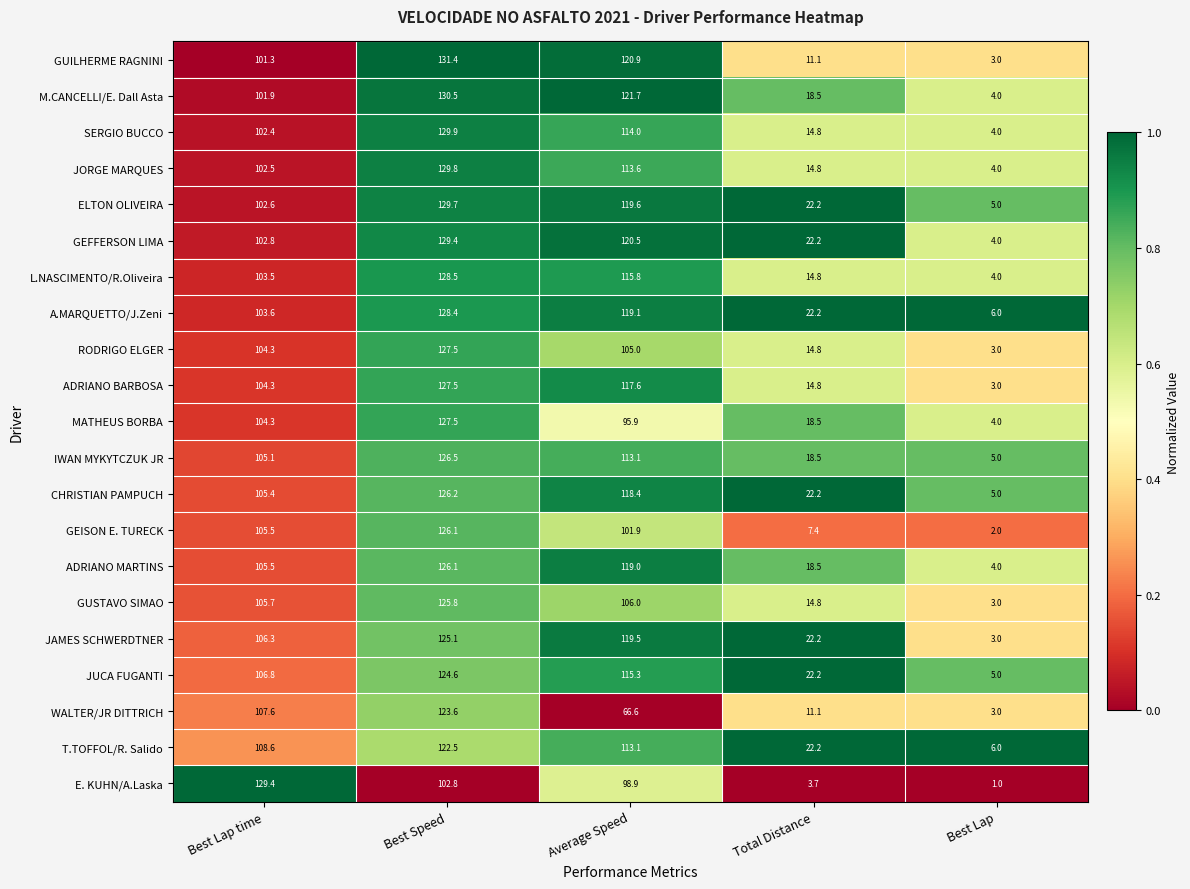

What is the total value across all series at Best Speed?

2649.4